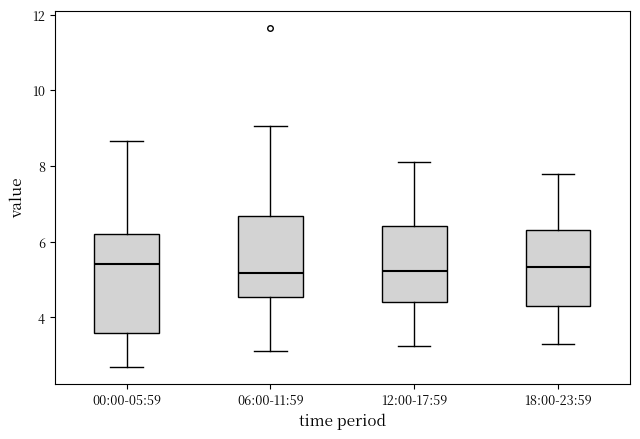

Which box is the tallest, from its lower edge to its upper edge?

00:00-05:59